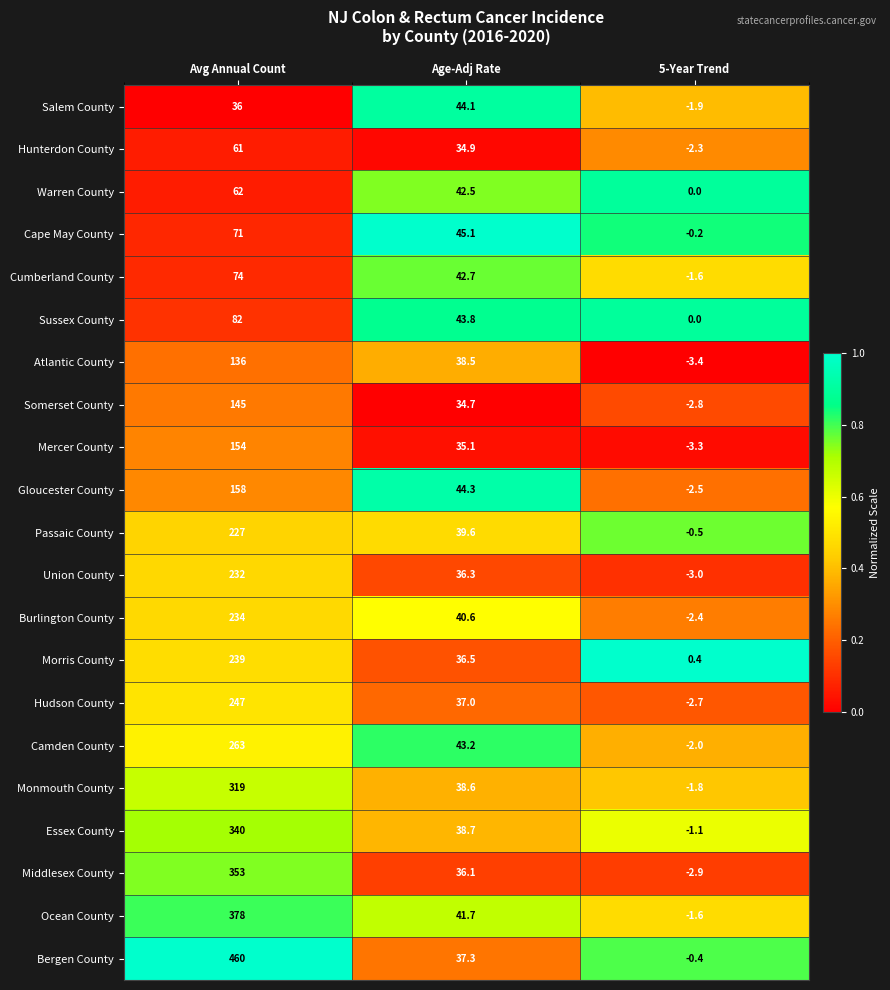

Is the value of Ocean County at Age-Adj Rate greater than the value of Somerset County at Age-Adj Rate?

Yes